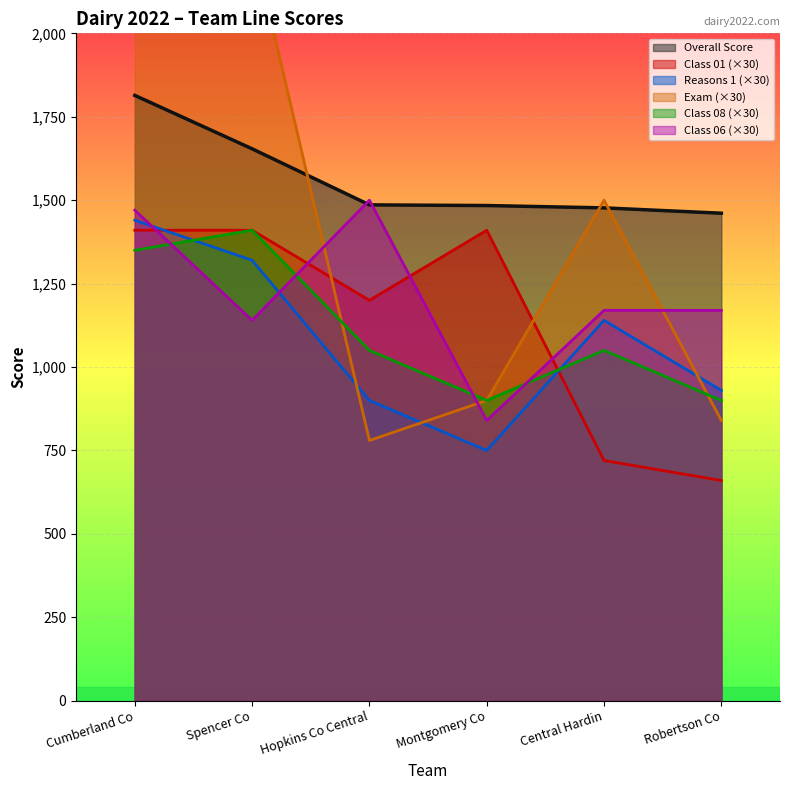

The value of Class 01 at Hopkins Co Central is 709. True or false?

False